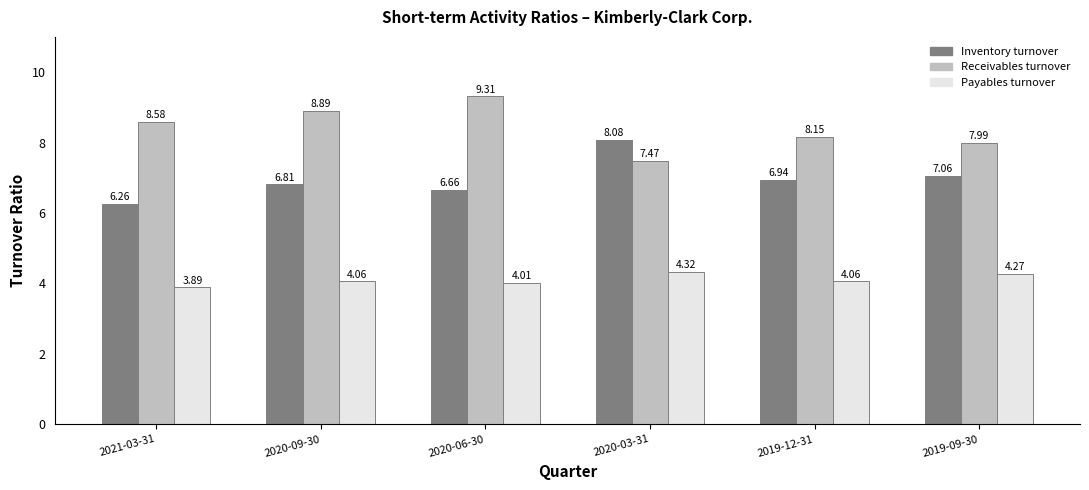

What is the maximum value for Receivables turnover?

9.3